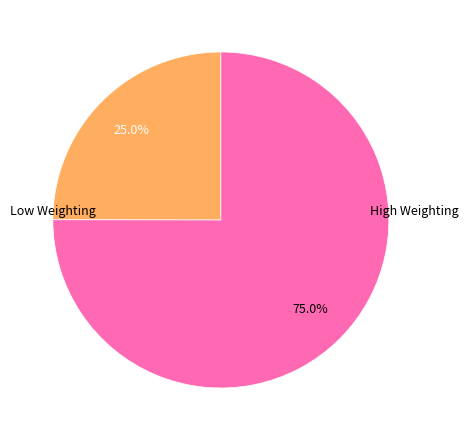

Is there a majority slice in this chart?

Yes